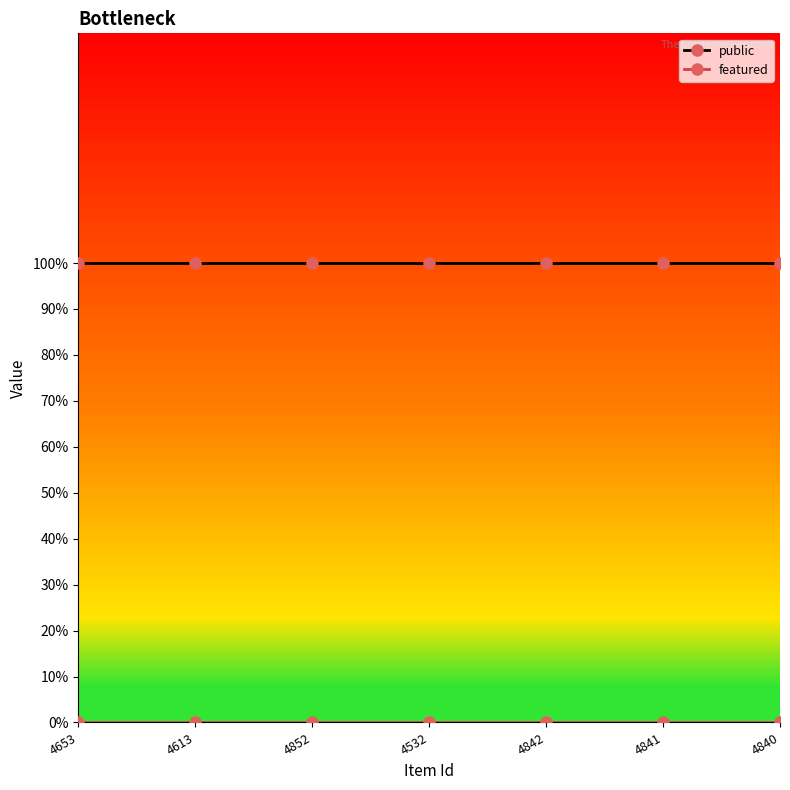

Reading left to right, extract all data points from this chart.

public: 1	1	1	1	1	1	1
featured: 0	0	0	0	0	0	0